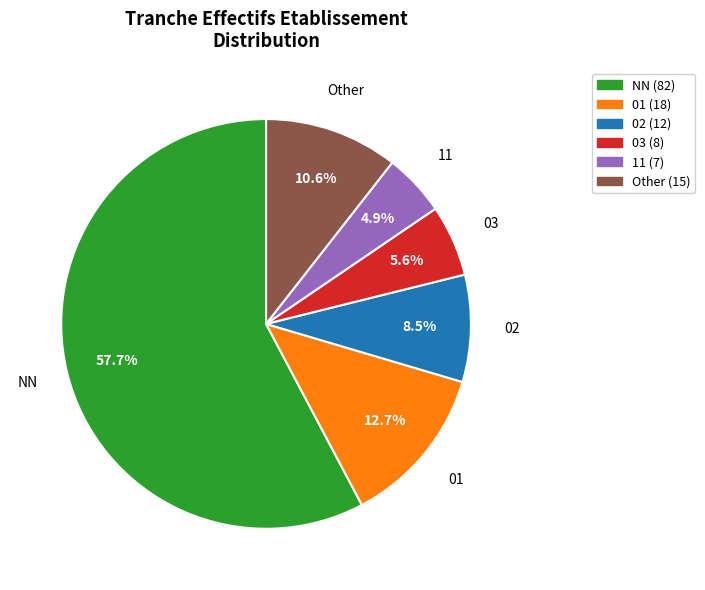

What percentage is NOT represented by NN?

42.3%